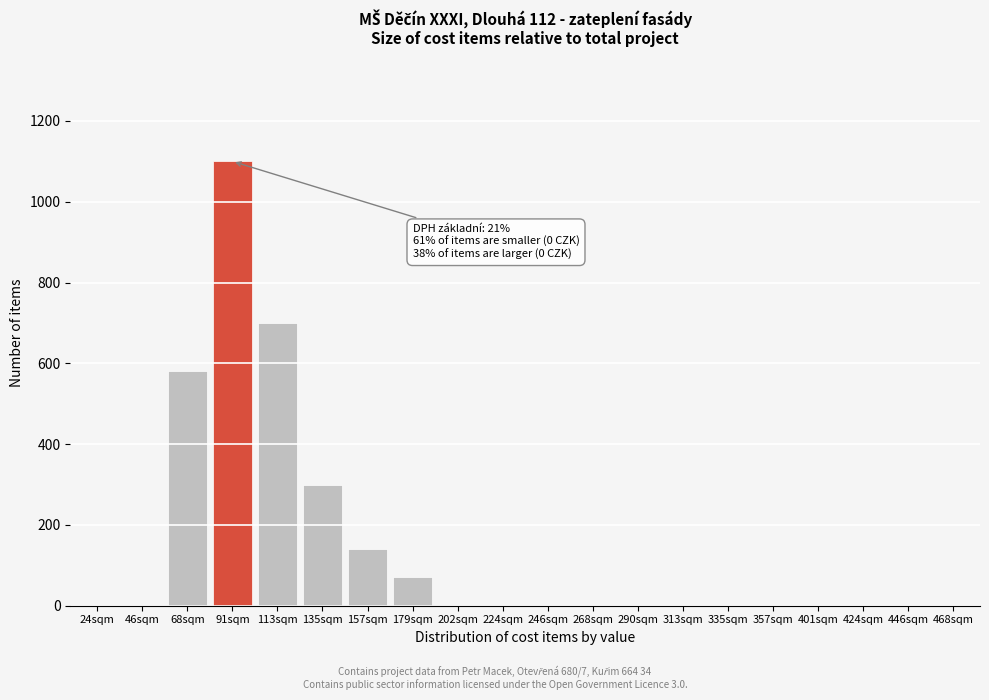

Reading left to right, transcribe all the data shown in this chart.

24sqm=0	46sqm=0	68sqm=580	91sqm=1100	113sqm=700	135sqm=300	157sqm=140	179sqm=70	202sqm=0	224sqm=0	246sqm=0	268sqm=0	290sqm=0	313sqm=0	335sqm=0	357sqm=0	401sqm=0	424sqm=0	446sqm=0	468sqm=0